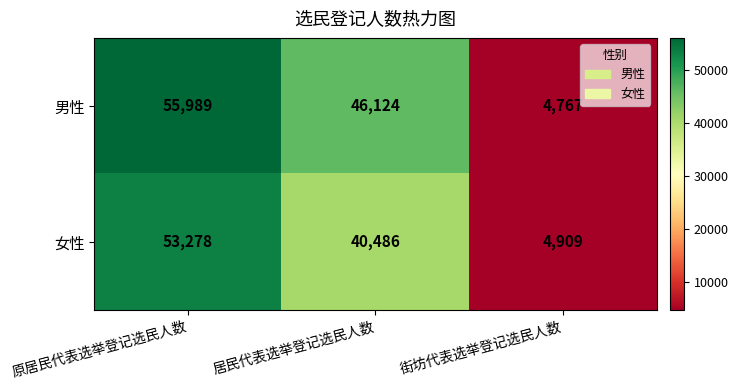

Which series changed the most between 居民代表选举登记选民人数 and 街坊代表选举登记选民人数?

男性